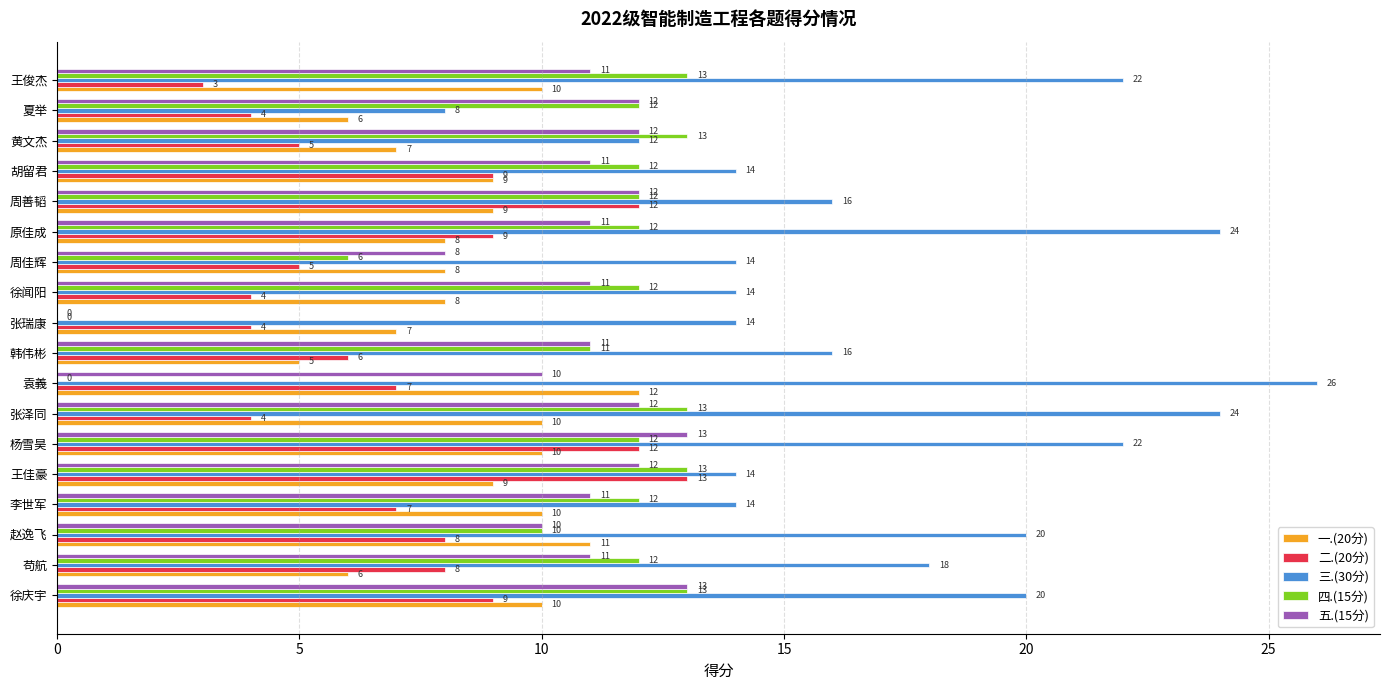

What is the sum of all 二.(20分) values?

129